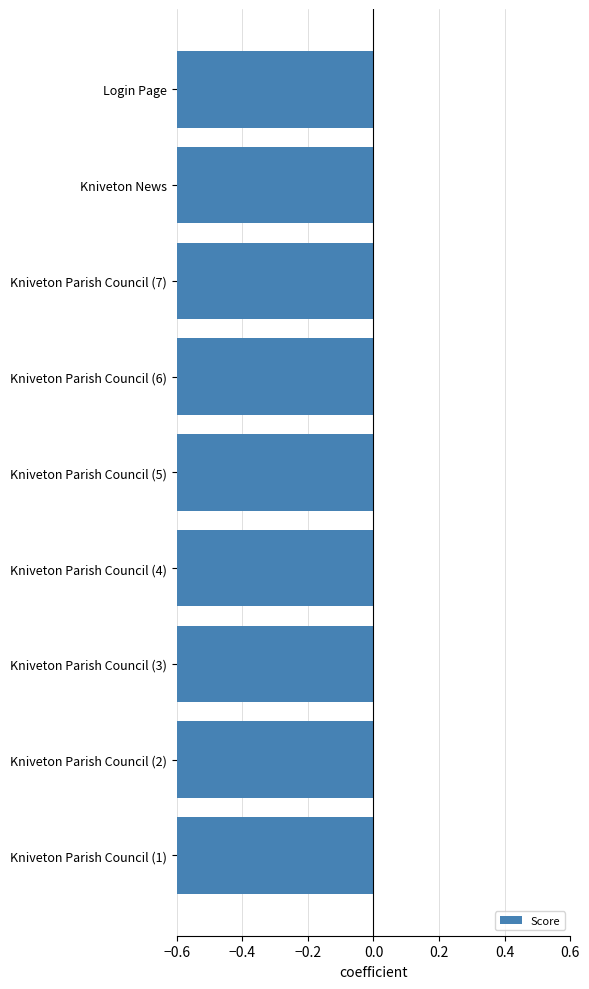

Count the number of categories in the chart.

9